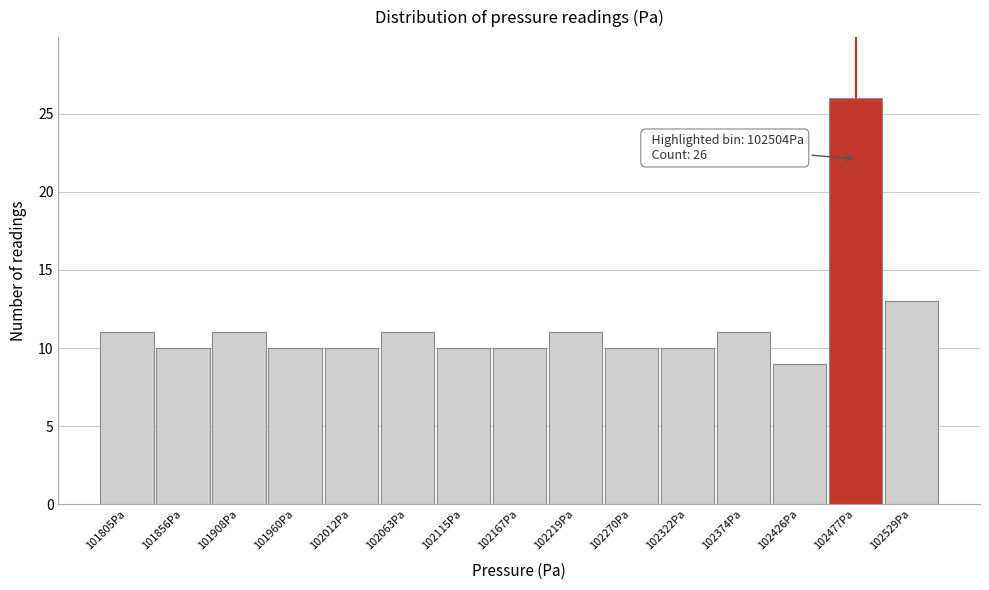

Reading left to right, what are all the values shown in this chart?

101805Pa=11	101856Pa=10	101908Pa=11	101960Pa=10	102012Pa=10	102063Pa=11	102115Pa=10	102167Pa=10	102219Pa=11	102270Pa=10	102322Pa=10	102374Pa=11	102426Pa=9	102477Pa=26	102529Pa=13